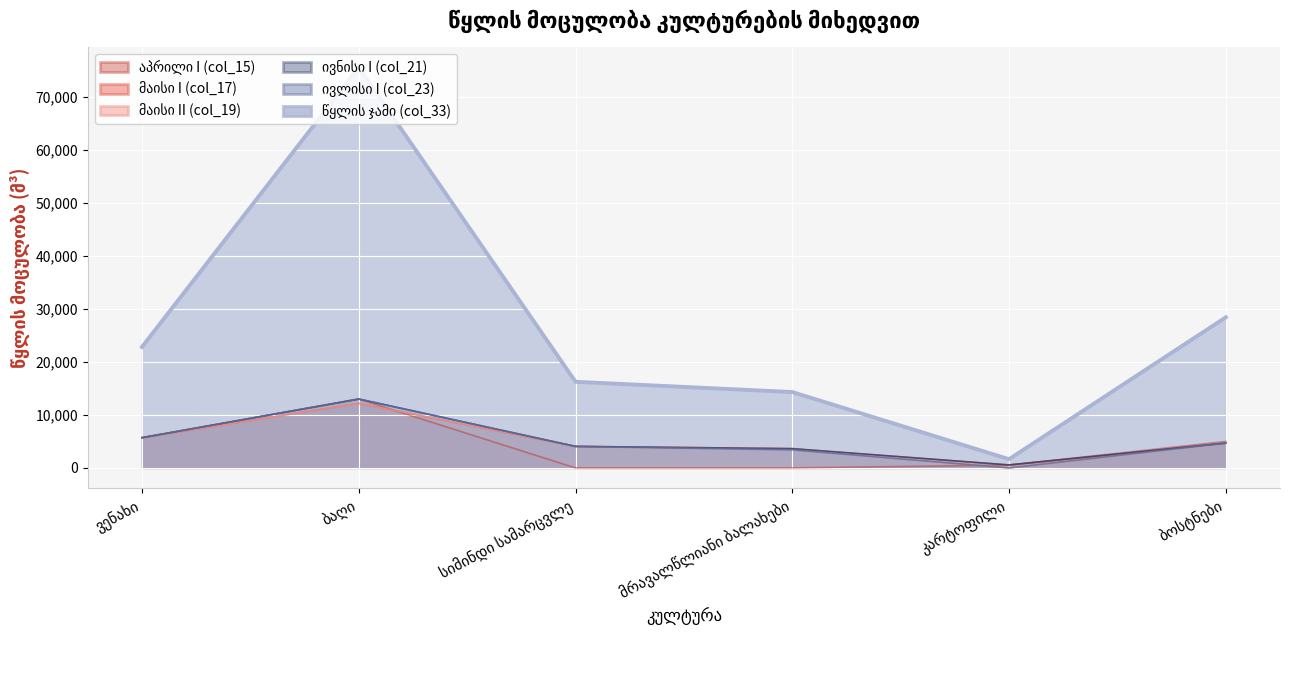

What is the difference between the maximum and minimum values in the მაისი II (col_19) series?

12189.4